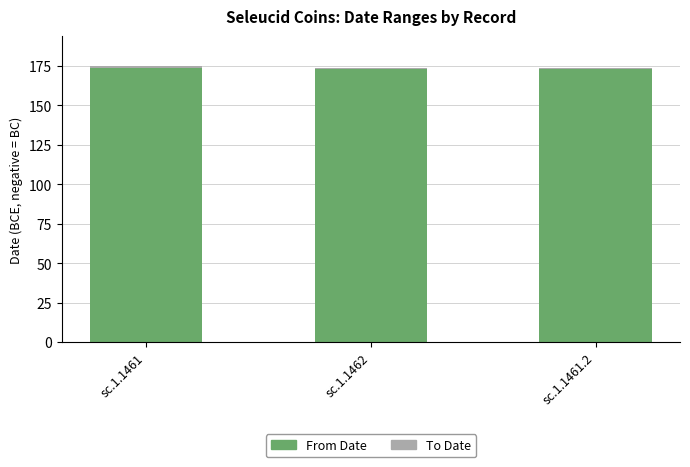

The value of To Date at sc.1.1462 is 0. True or false?

False